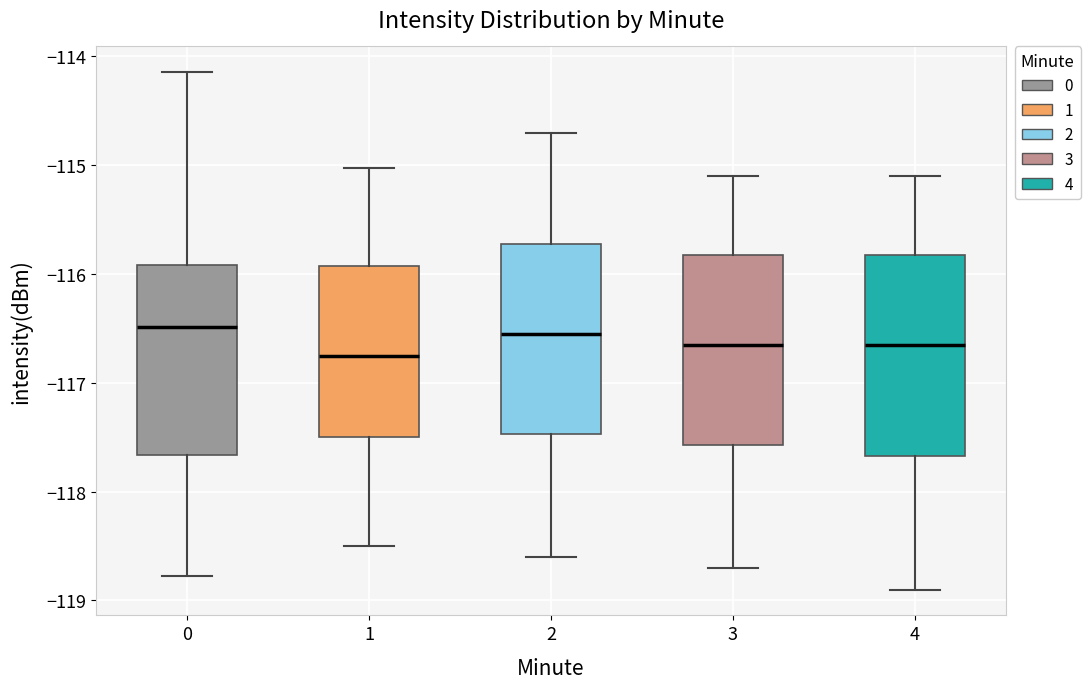

Reading left to right, transcribe this box plot: for each box, give where its median line is, the range the box spans, and where its two whiskers end, as read against the y-axis. The values are not printed on the chart, so give them approximately, as read against the axis.

0: median -116.5, box -117.7 to -115.9, whiskers -118.8 to -114.1
1: median -116.7, box -117.5 to -115.9, whiskers -118.5 to -115.0
2: median -116.5, box -117.5 to -115.7, whiskers -118.6 to -114.7
3: median -116.6, box -117.6 to -115.8, whiskers -118.7 to -115.1
4: median -116.6, box -117.7 to -115.8, whiskers -118.9 to -115.1